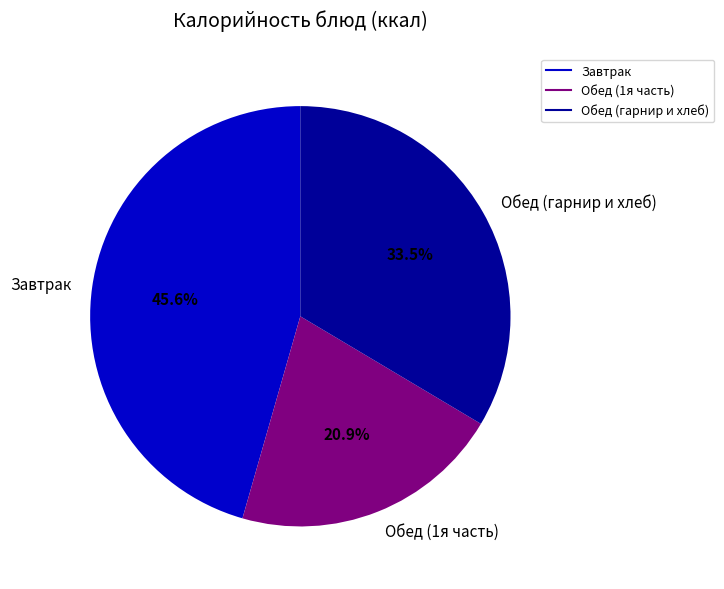

Is there any slice that represents more than half of the pie?

No